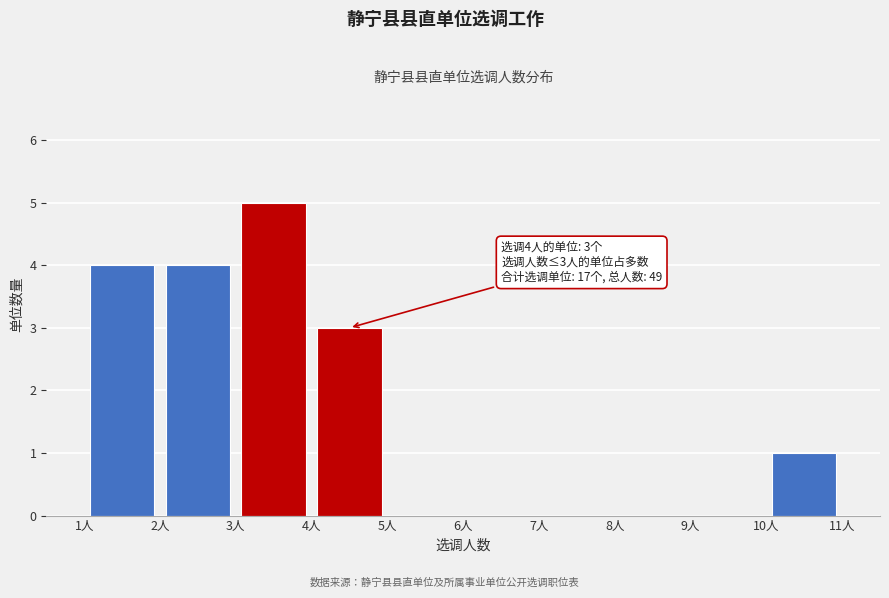

Over which range of the x-axis is the bar tallest?

3 to 4